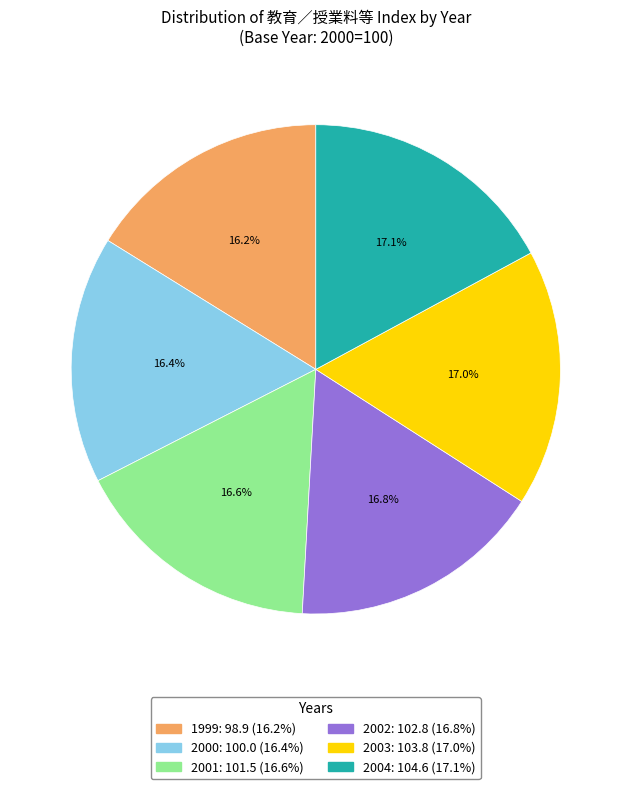

How many slices are in this pie chart?

6